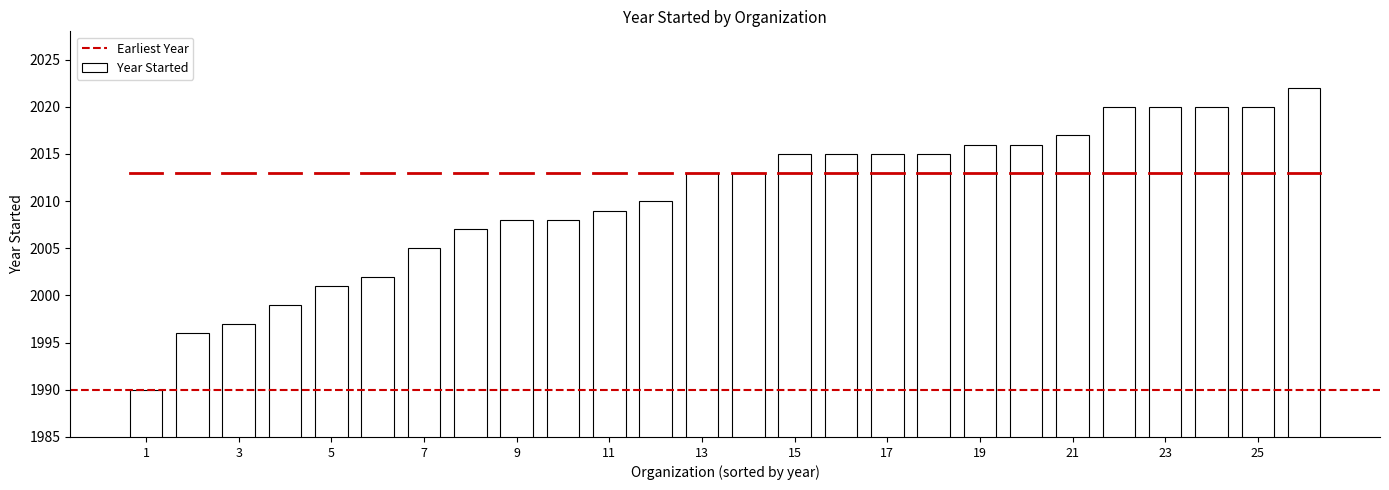

What is the sum of all values?

52269